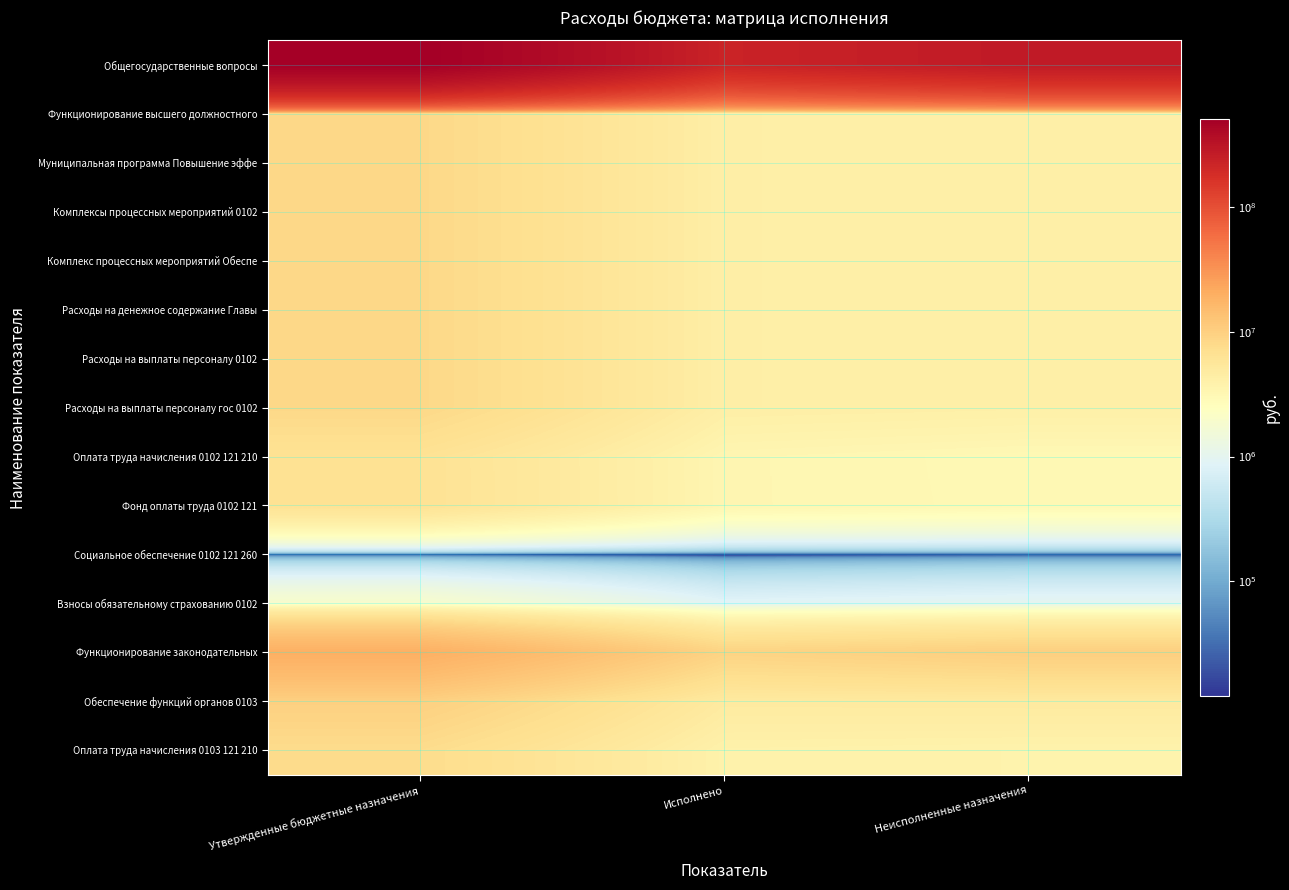

Reading left to right, what are all the values shown in this chart?

Общегосударственные вопросы: Утвержденные бюджетные назначения=502613462.9	Исполнено=224785525.5	Неисполненные назначения=277827937.5
Функционирование высшего должностного: Утвержденные бюджетные назначения=8369226.4	Исполнено=4252570.9	Неисполненные назначения=4116655.5
Муниципальная программа Повышение эффе: Утвержденные бюджетные назначения=8369226.4	Исполнено=4252570.9	Неисполненные назначения=4116655.5
Комплексы процессных мероприятий 0102: Утвержденные бюджетные назначения=8369226.4	Исполнено=4252570.9	Неисполненные назначения=4116655.5
Комплекс процессных мероприятий Обеспе: Утвержденные бюджетные назначения=8369226.4	Исполнено=4252570.9	Неисполненные назначения=4116655.5
Расходы на денежное содержание Главы: Утвержденные бюджетные назначения=8369226.4	Исполнено=4252570.9	Неисполненные назначения=4116655.5
Расходы на выплаты персоналу 0102: Утвержденные бюджетные назначения=8369226.4	Исполнено=4252570.9	Неисполненные назначения=4116655.5
Расходы на выплаты персоналу гос 0102: Утвержденные бюджетные назначения=8369226.4	Исполнено=4252570.9	Неисполненные назначения=4116655.5
Оплата труда начисления 0102 121 210: Утвержденные бюджетные назначения=6418668.5	Исполнено=3341431.4	Неисполненные назначения=3077237.1
Фонд оплаты труда 0102 121: Утвержденные бюджетные назначения=6430788.5	Исполнено=3341431.4	Неисполненные назначения=3089357.1
Социальное обеспечение 0102 121 260: Утвержденные бюджетные назначения=12120.0	Исполнено=0.0	Неисполненные назначения=12120.0
Взносы обязательному страхованию 0102: Утвержденные бюджетные назначения=1938437.9	Исполнено=911139.5	Неисполненные назначения=1027298.4
Функционирование законодательных: Утвержденные бюджетные назначения=19420783.7	Исполнено=9230631.0	Неисполненные назначения=10190152.7
Обеспечение функций органов 0103: Утвержденные бюджетные назначения=9894155.2	Исполнено=4910201.2	Неисполненные назначения=4983954.0
Оплата труда начисления 0103 121 210: Утвержденные бюджетные назначения=7580625.5	Исполнено=3852637.2	Неисполненные назначения=3727988.3